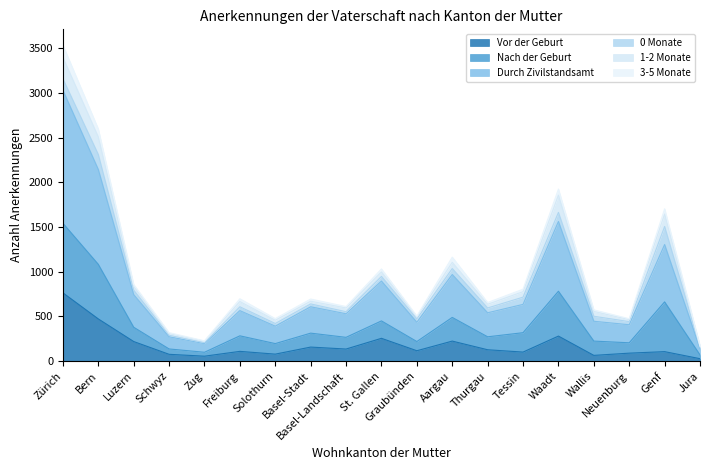

What position from the left is Bern?

2